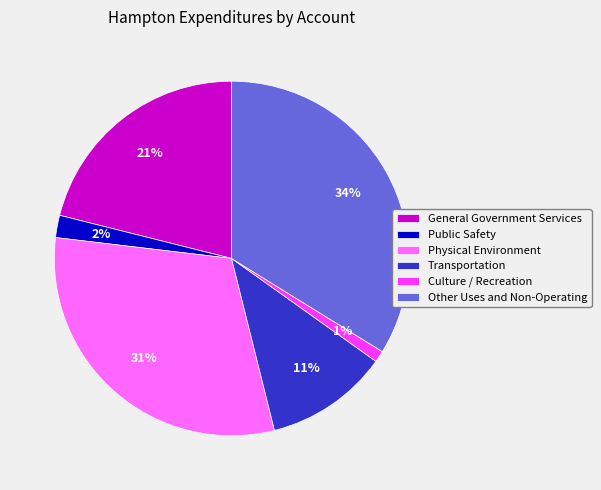

To the nearest percent, what is the average slice percentage?

17%